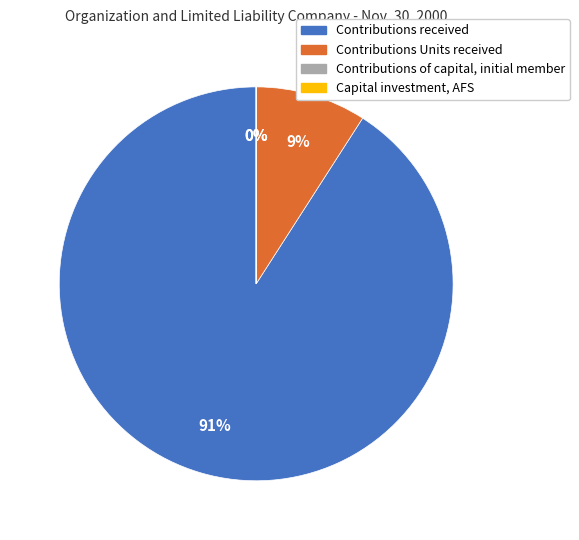

Which slice is the largest?

Contributions received